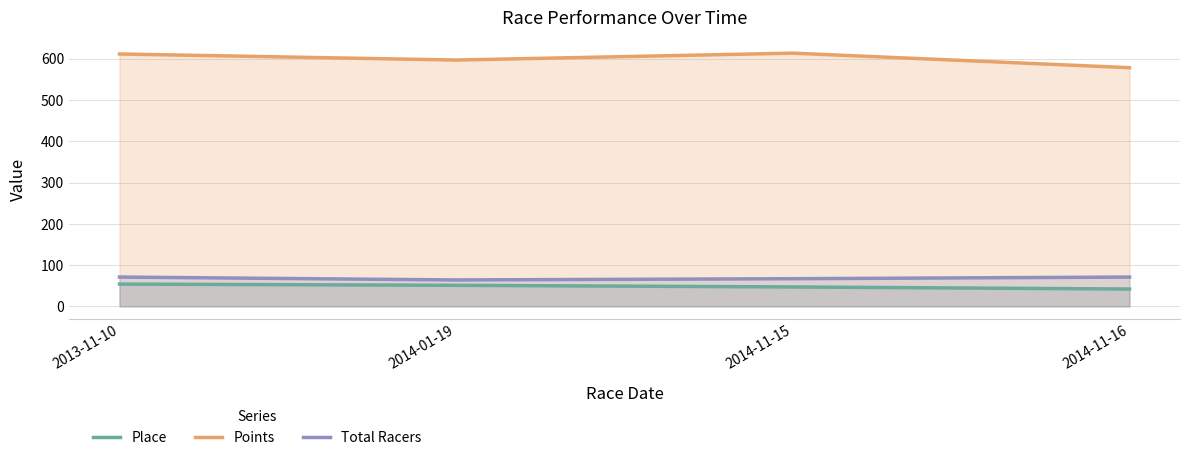

What is the difference between the Place values at 2014-01-19 and 2014-11-16?

9.0